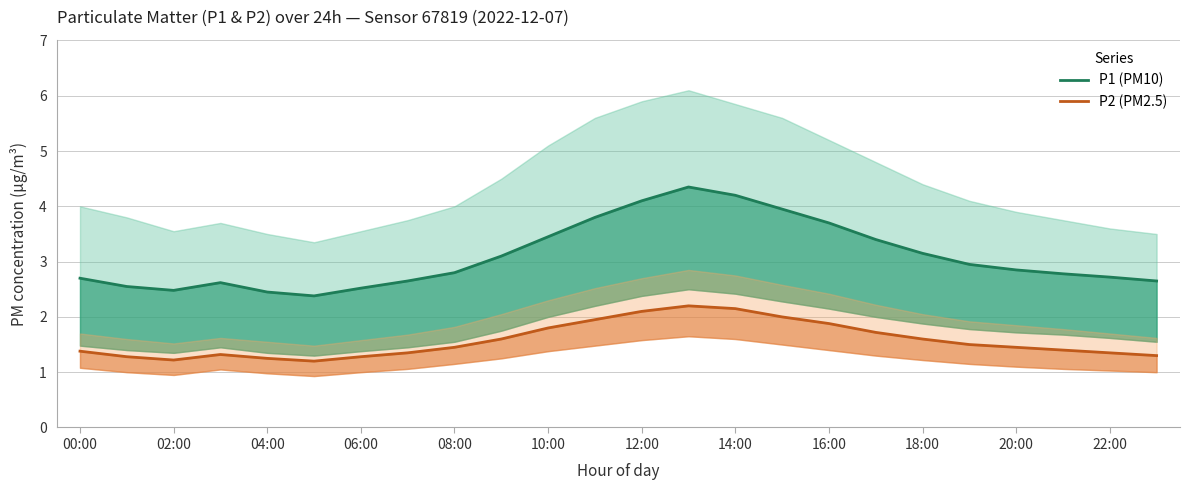

True or false: P1 (PM10) has more than 1 interior local peaks.

True